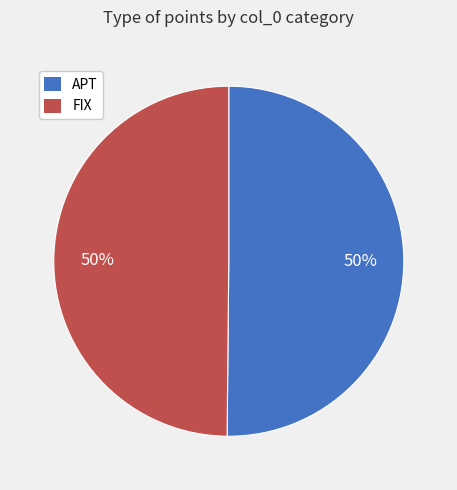

To the nearest percent, what is the average slice percentage?

50%